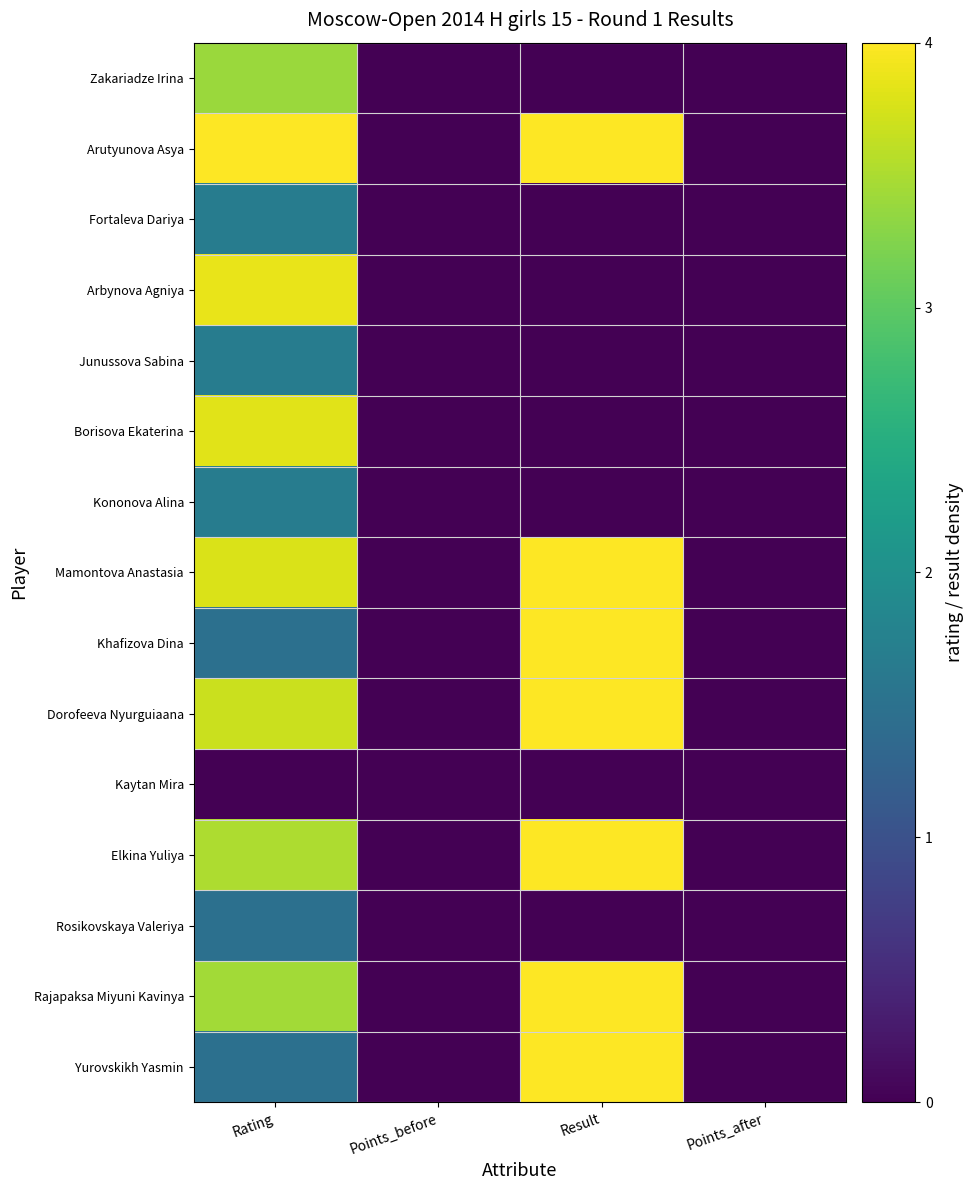

Count the number of data series in this chart.

15